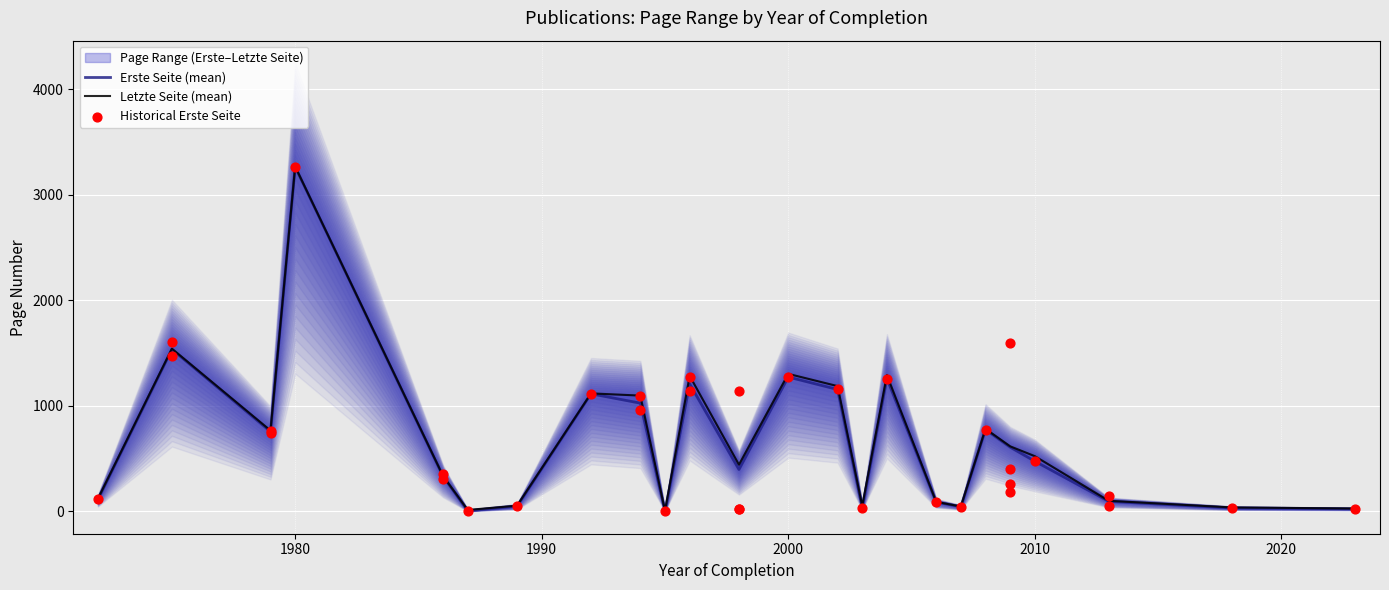

Which series has the largest total across all categories?

Letzte Seite